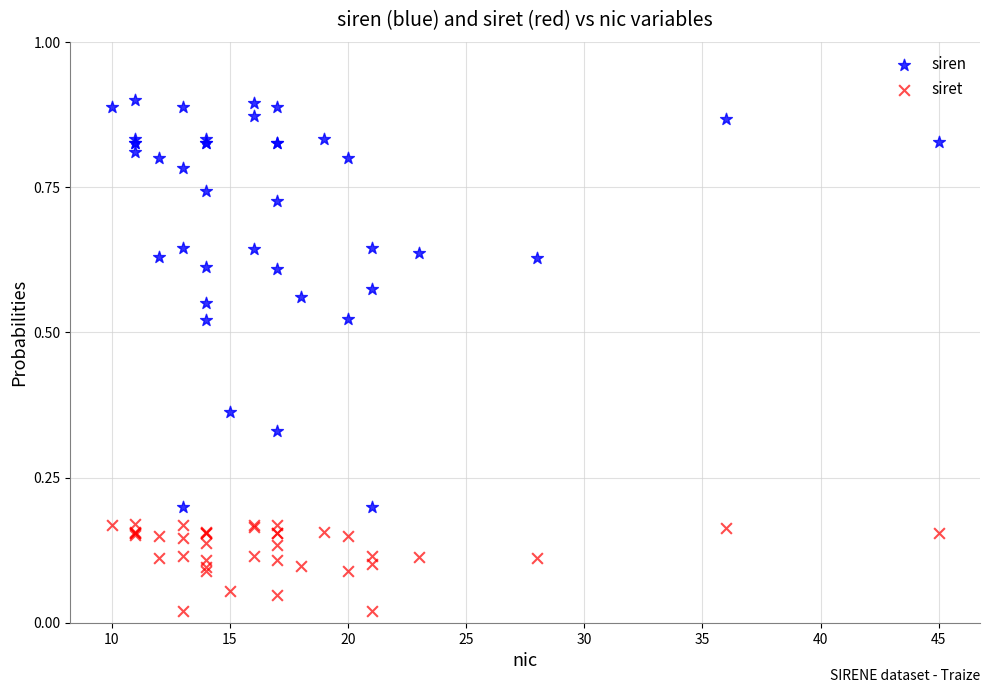

Which series reaches the maximum Y coordinate?

siren